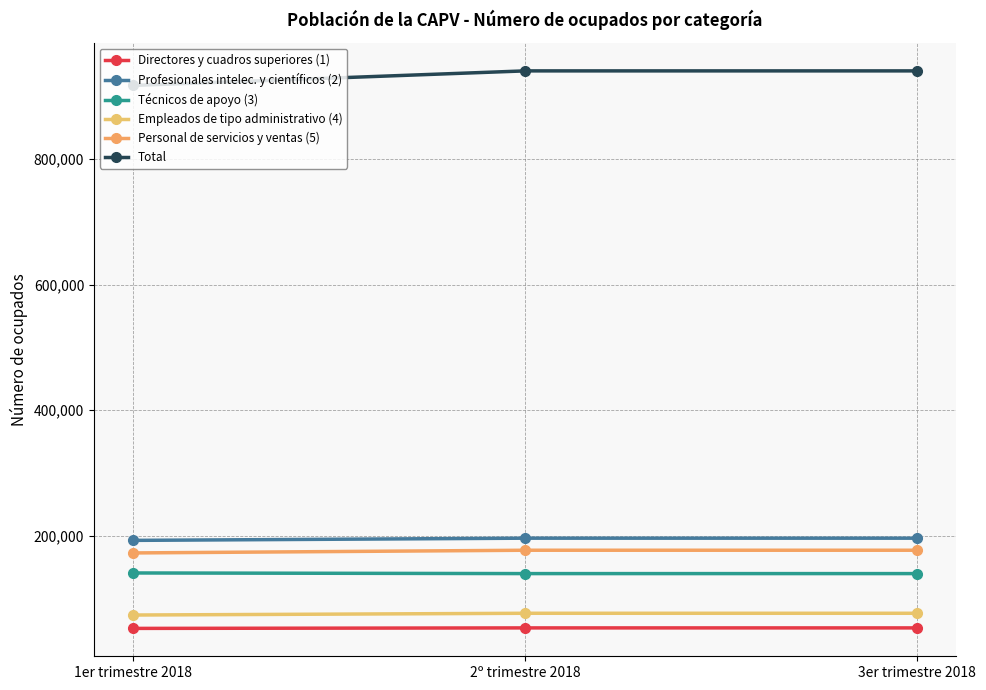

True or false: Personal de servicios y ventas (5) has a value of 50353 at 3er trimestre 2018.

False